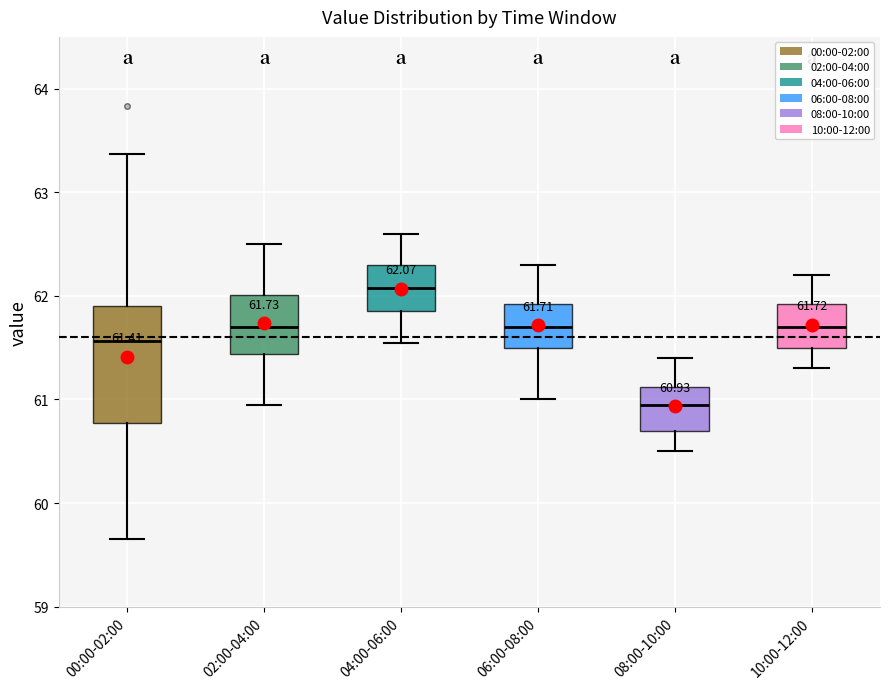

Which box is the tallest, from its lower edge to its upper edge?

00:00-02:00